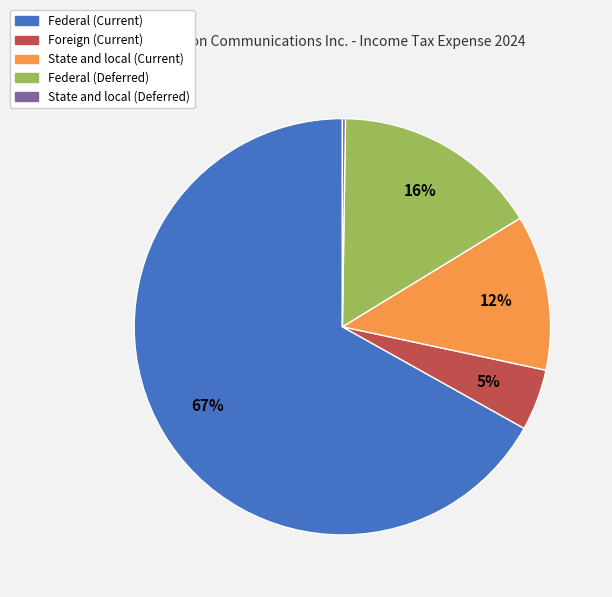

Is it true that State and local (Current) is 12% of the pie?

True